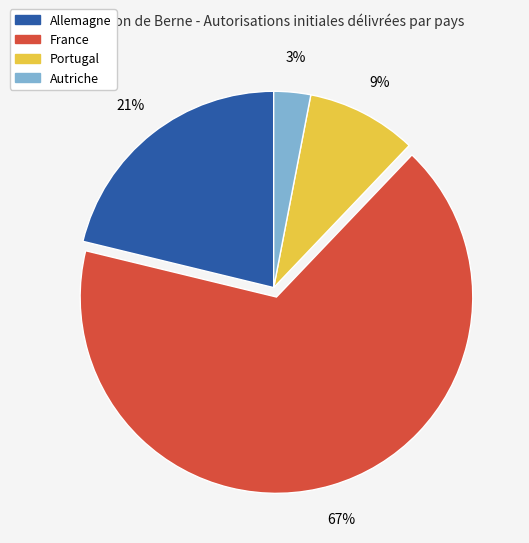

The France slice represents 60% of the pie. True or false?

False